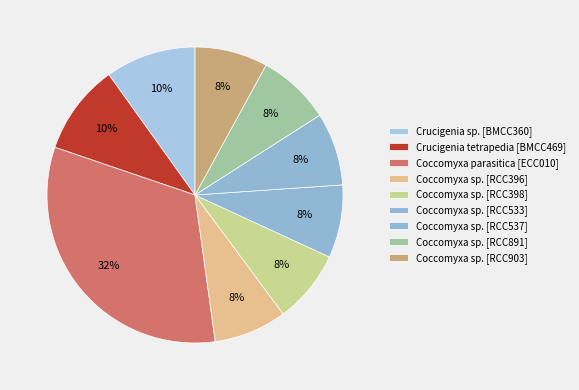

Count the number of slices in the pie.

9